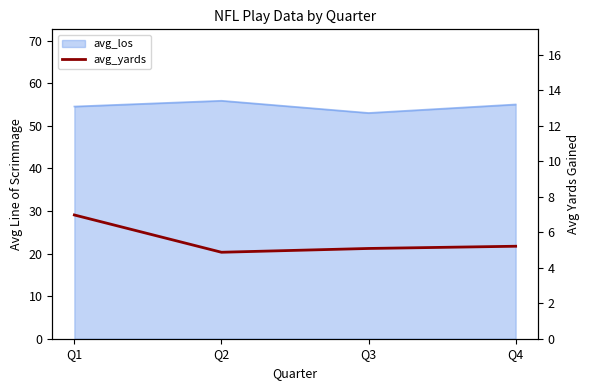

How many points are lower than both their immediate neighbors (excluding endpoints)?

1